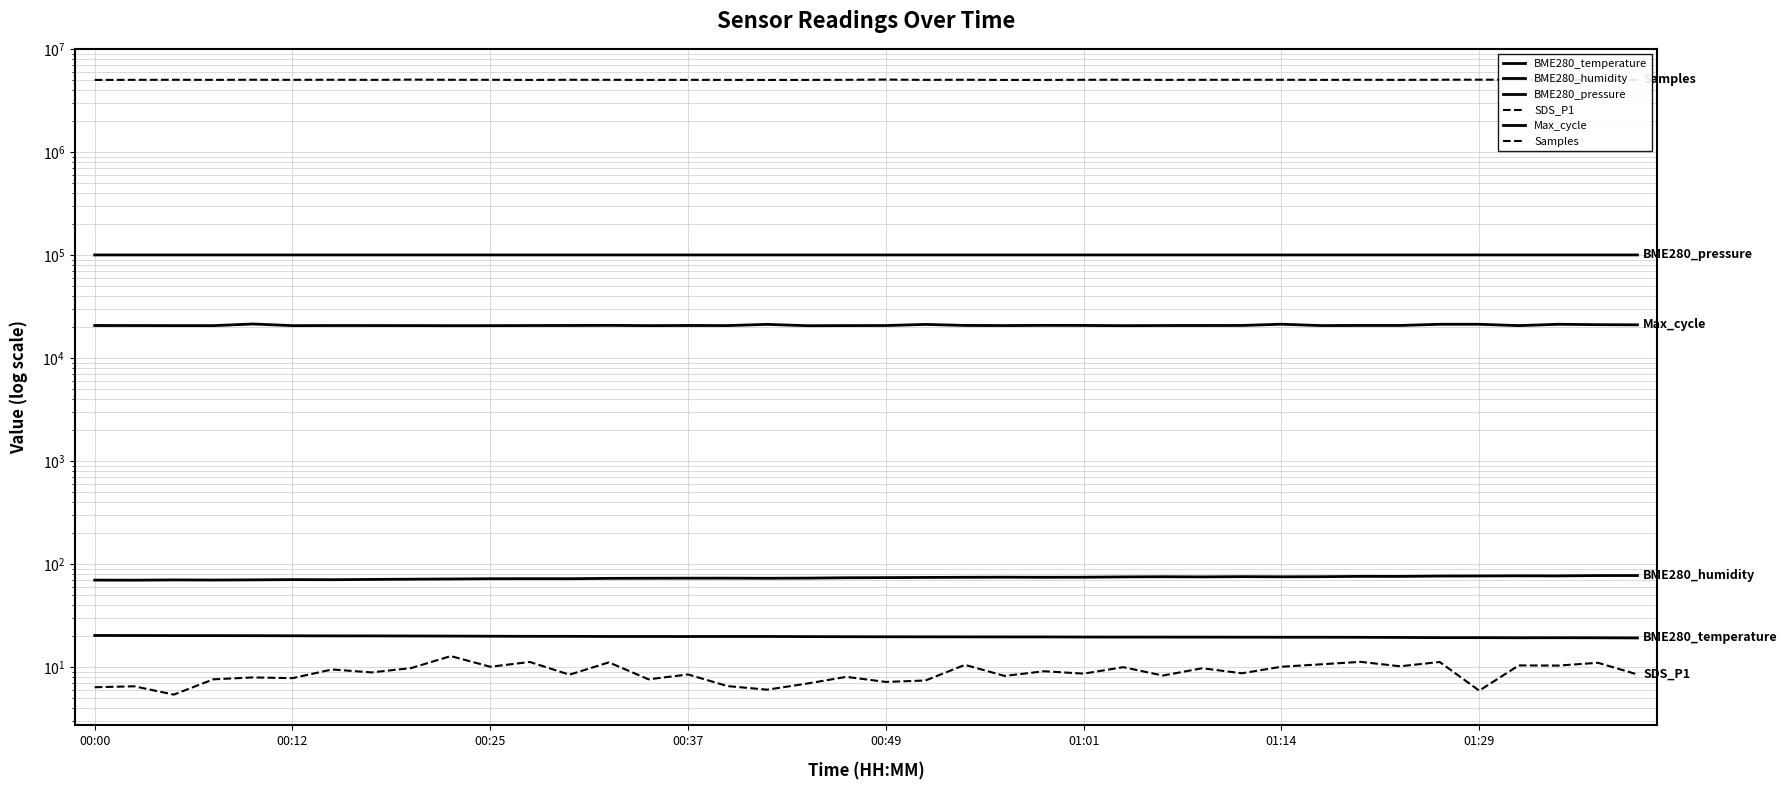

Where is the first local minimum for Max_cycle?

00:37